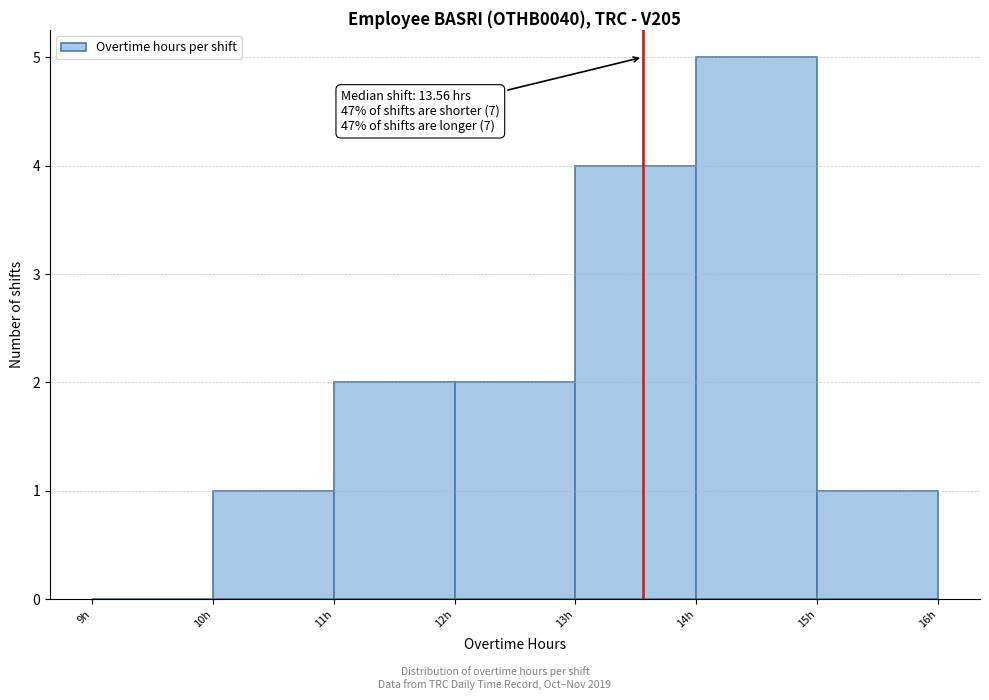

Over which range of the x-axis is the bar tallest?

14 to 15